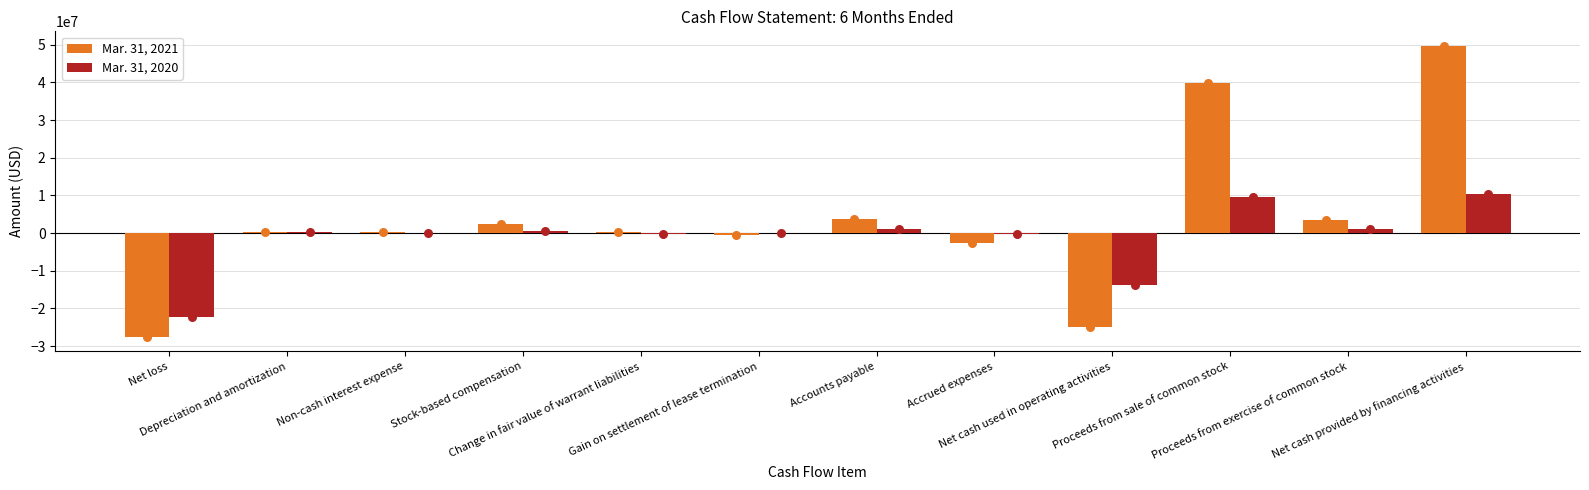

What is the total value across all series at Proceeds from exercise of common stock?

4724709